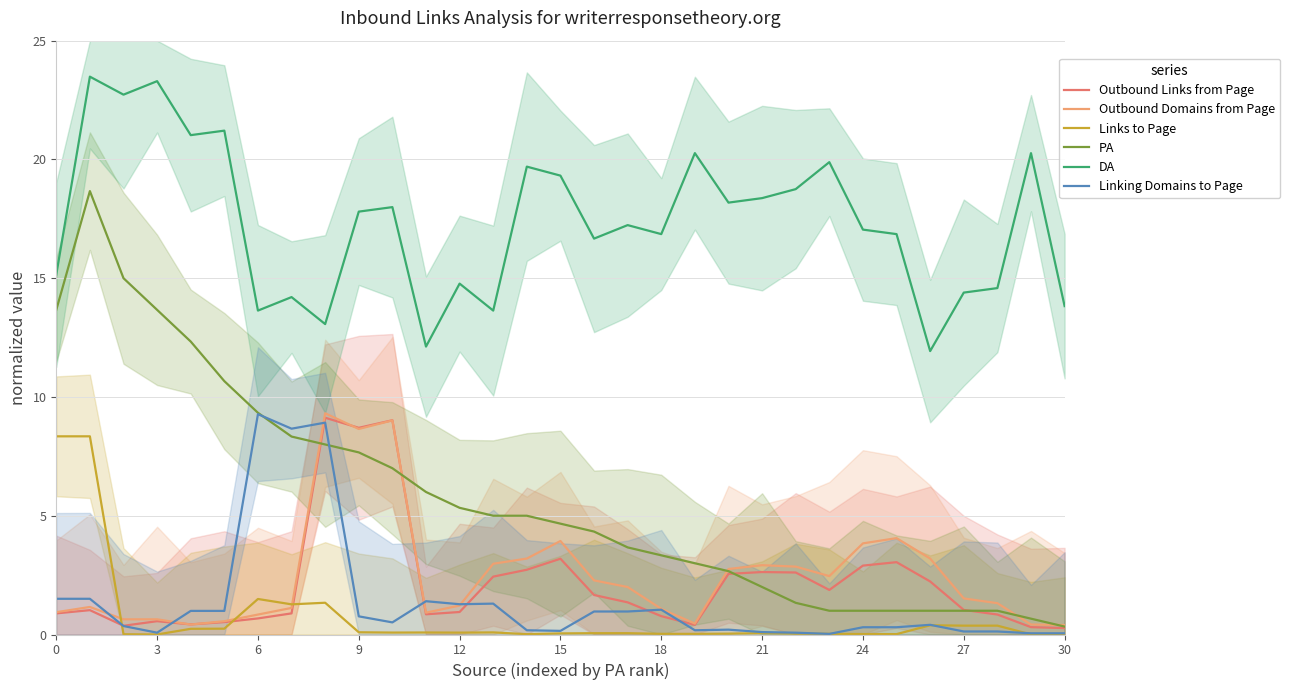

Is the value of DA at 3 greater than the value of Outbound Domains from Page at 15?

Yes